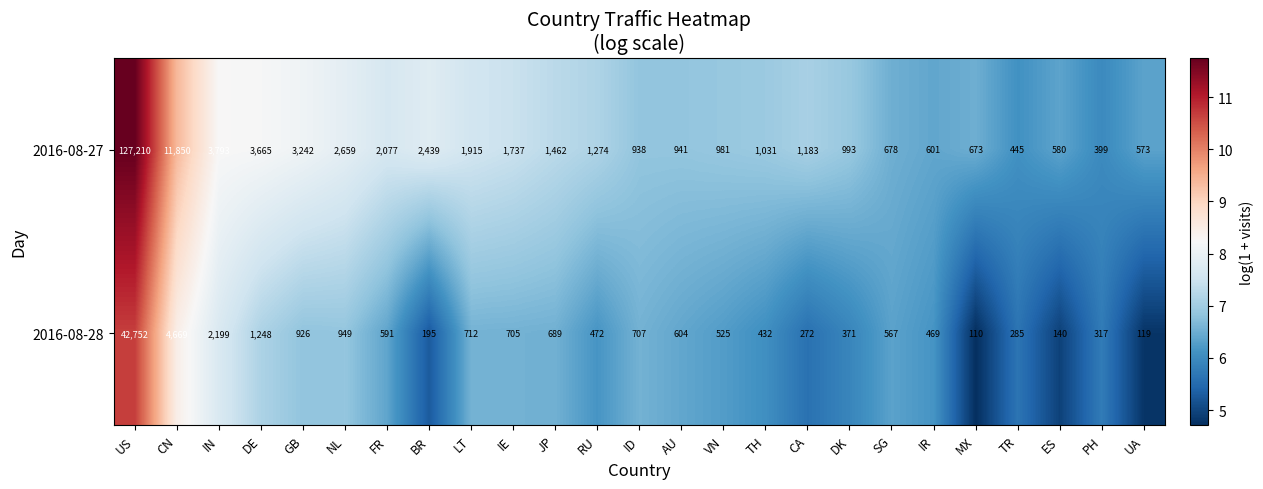

At US, list the series in order from largest to smallest.

2016-08-27, 2016-08-28